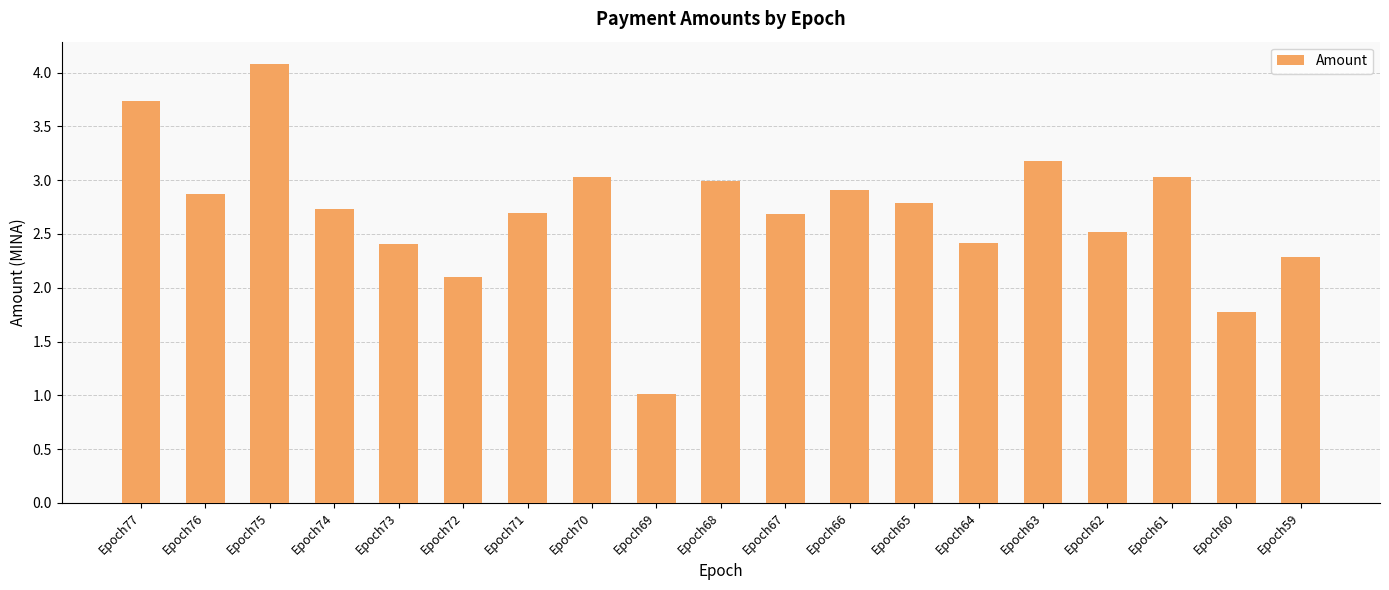

Reading left to right, what are all the values shown in this chart?

3.7	2.9	4.1	2.7	2.4	2.1	2.7	3.0	1.0	3.0	2.7	2.9	2.8	2.4	3.2	2.5	3.0	1.8	2.3